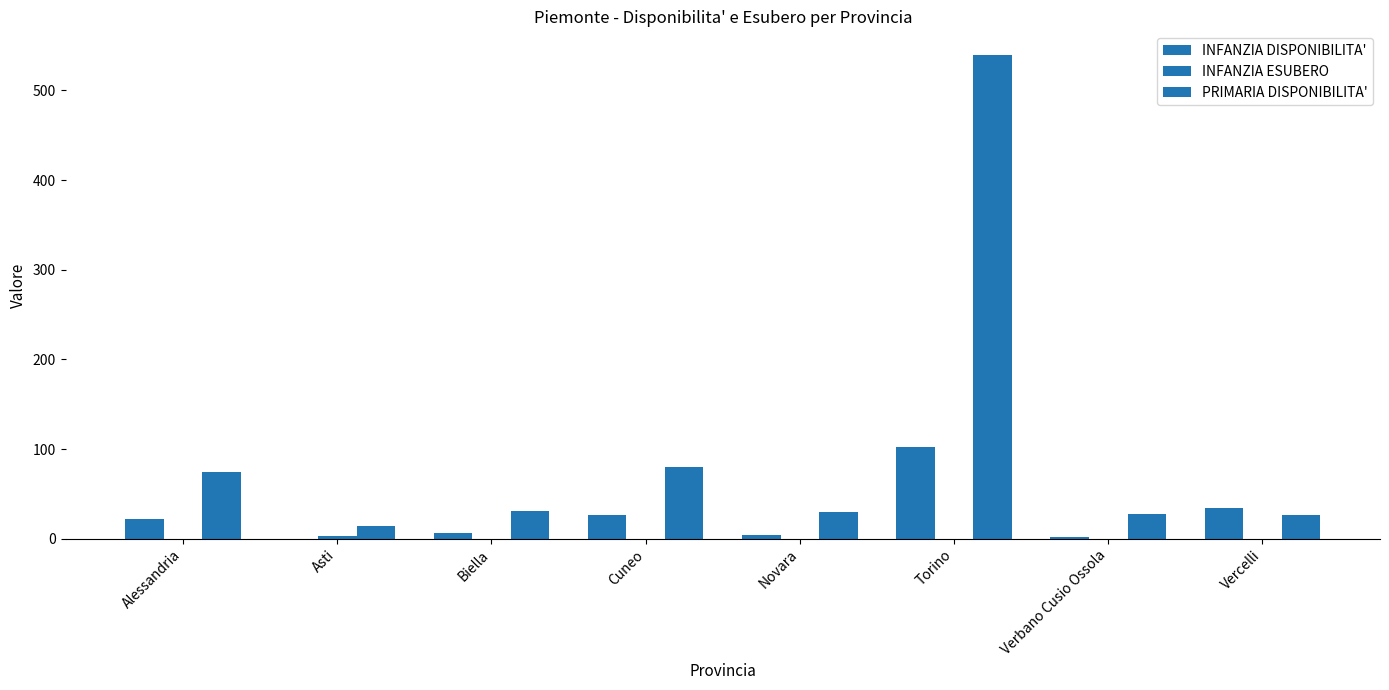

Is it true that PRIMARIA DISPONIBILITA' equals 14 at Vercelli?

False